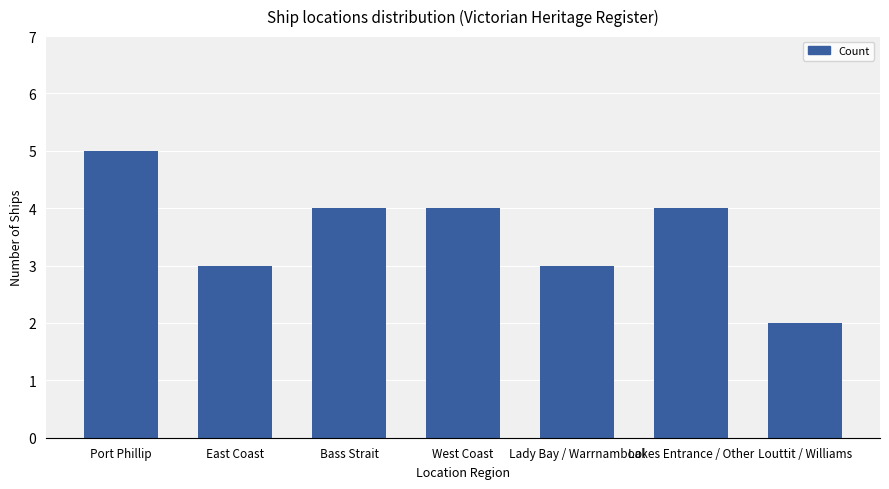

Approximately how many times larger is the value at Louttit / Williams compared to Lady Bay / Warrnambool?

0.7